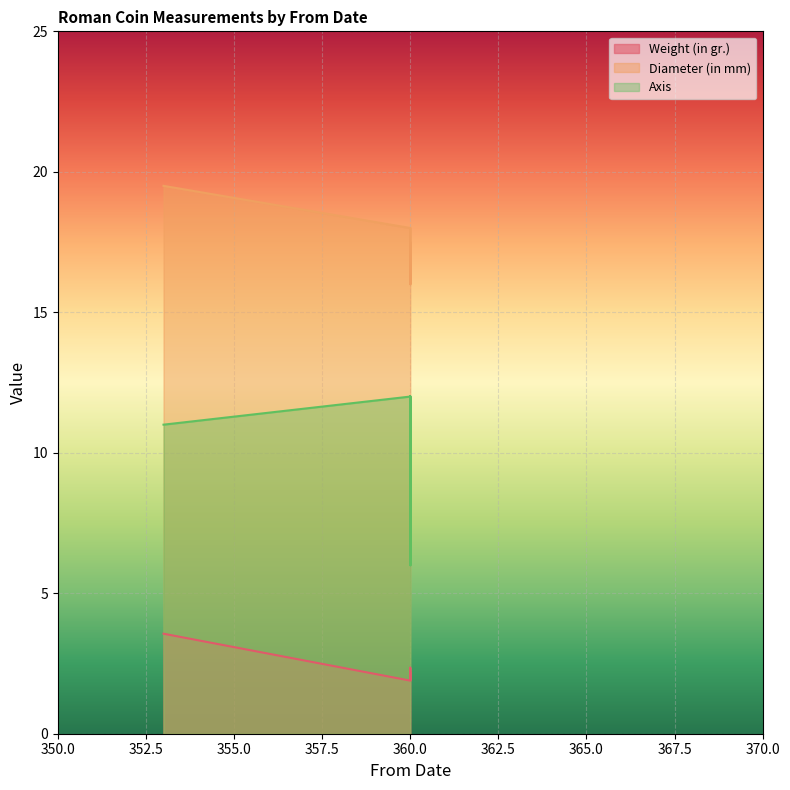

Reading left to right, extract all data points from this chart.

Weight (in gr.): 353=3.6	360=1.9	360=2.2	360=2.3	360=2.4	360=2.3	360=2.2	360=1.9	360=2.0	360=2.2
Diameter (in mm): 353=19.5	360=18.0	360=18.0	360=16.0	360=16.5	360=17.0	360=17.5	360=16.0	360=18.0	360=18.0
Axis: 353=11.0	360=12.0	360=6.0	360=12.0	360=12.0	360=6.0	360=7.0	360=6.0	360=12.0	360=12.0